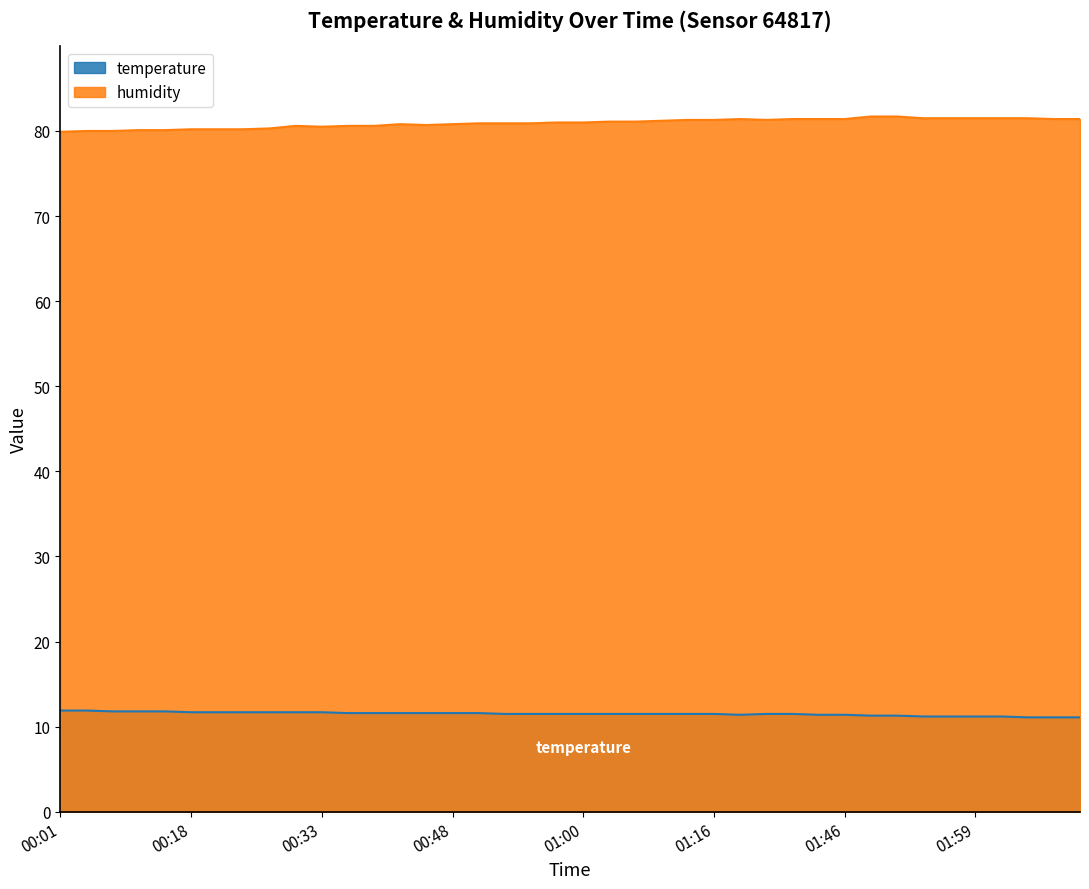

True or false: temperature and humidity cross at least once.

False